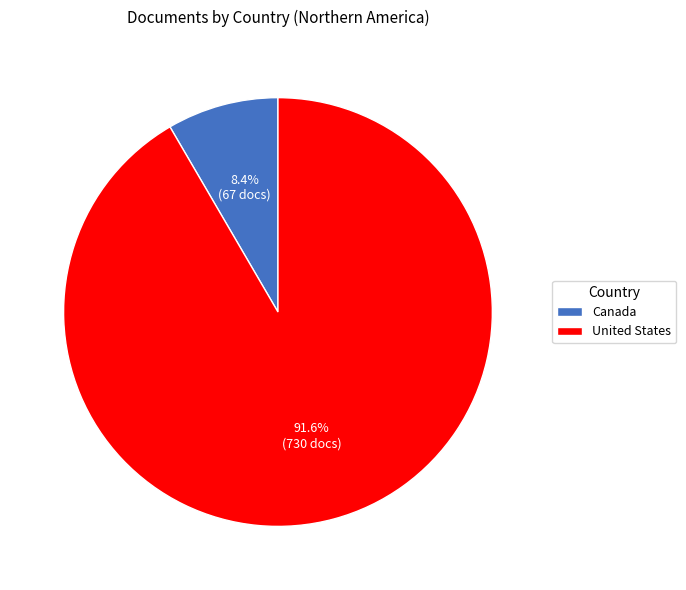

To the nearest percent, what is the average slice percentage?

50%